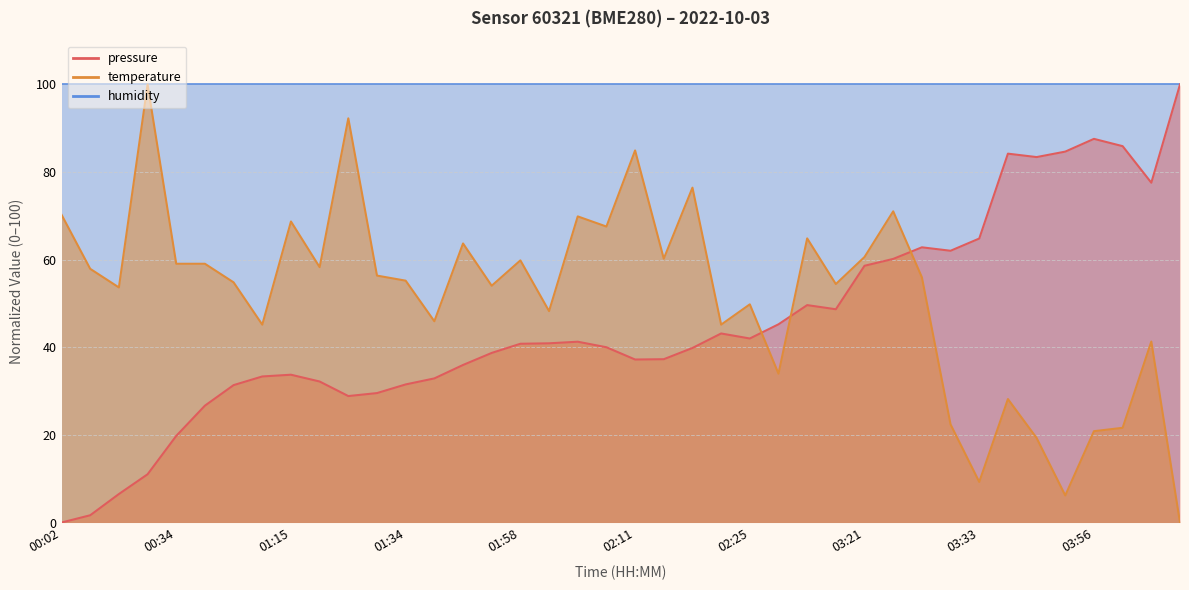

At which label does temperature reach its peak?

00:13